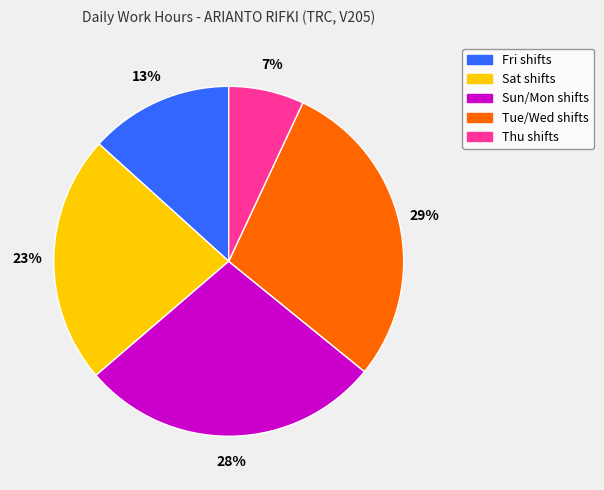

Does any single category account for the majority?

No